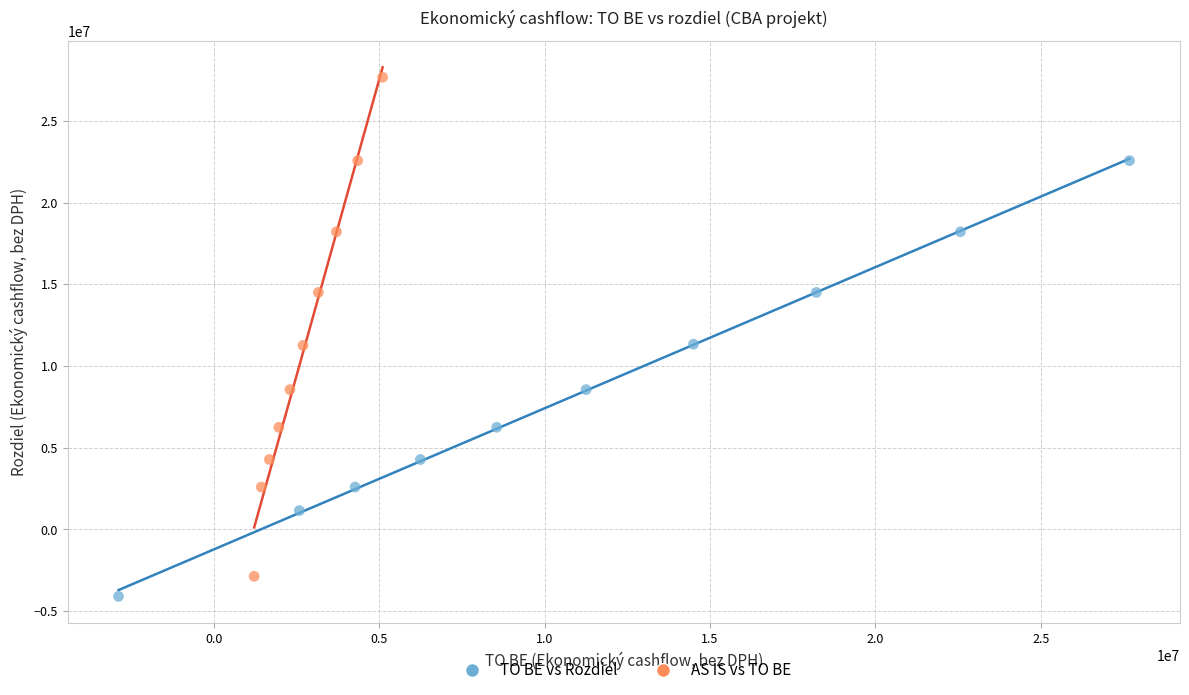

Which series reaches the minimum Y coordinate?

TO BE vs Rozdiel